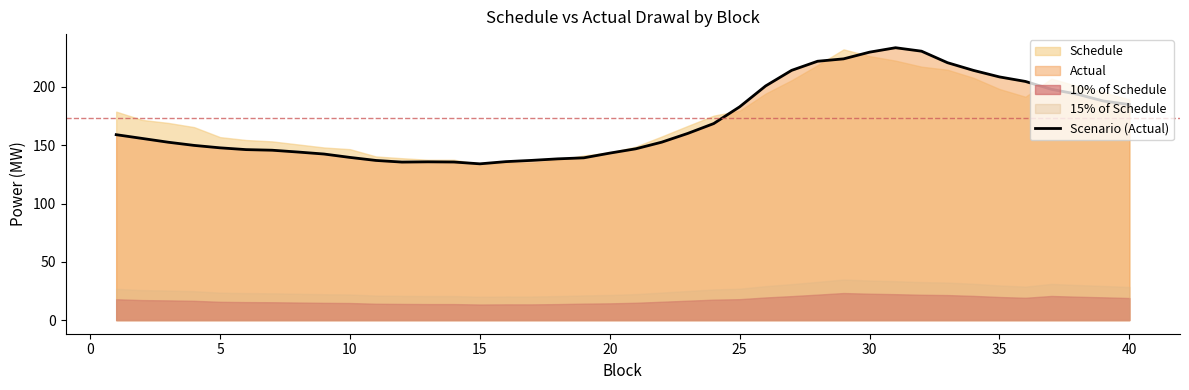

How many lines are shown in the chart?

1